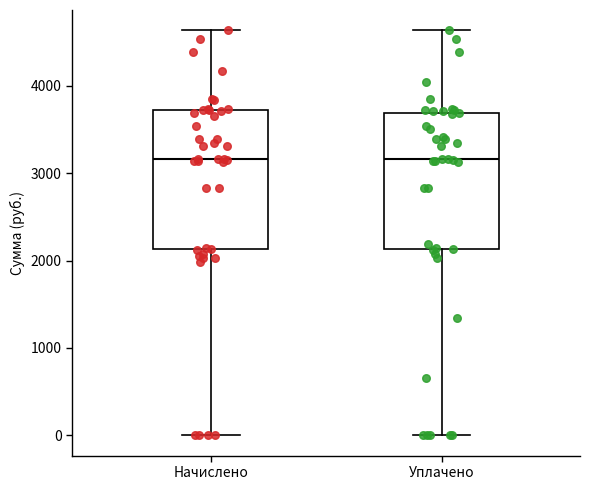

Where is the lower edge of the box for Уплачено on the y-axis? The values are not printed on the chart, so give them approximately, as read against the axis.

2100